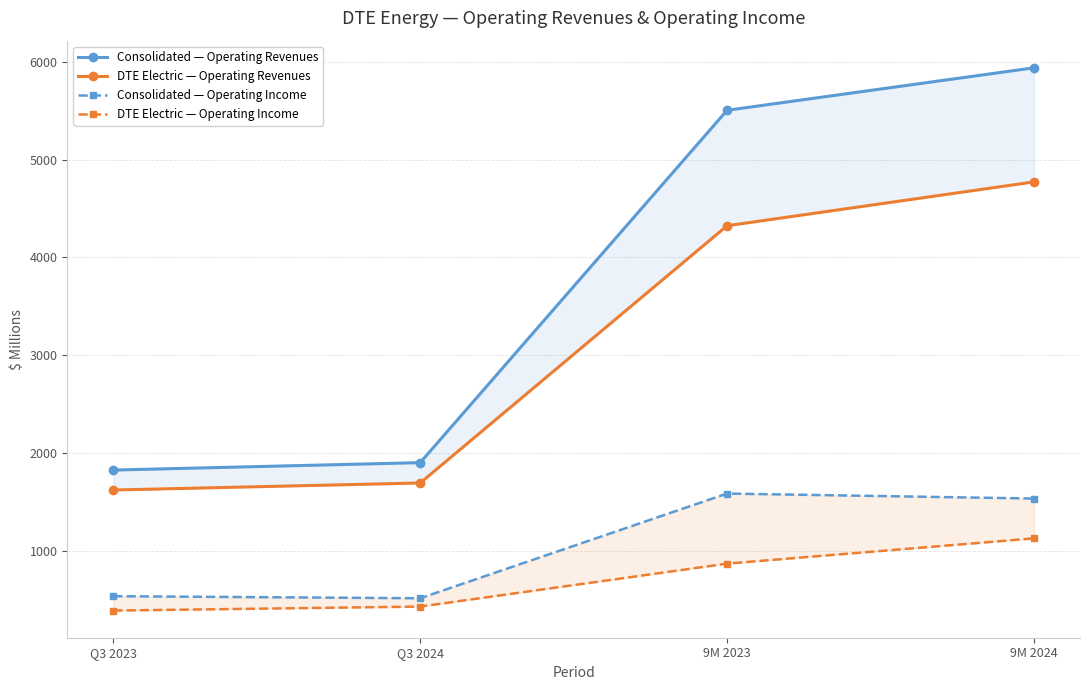

Read the Consolidated — Operating Revenues value at Q3 2024.

1903